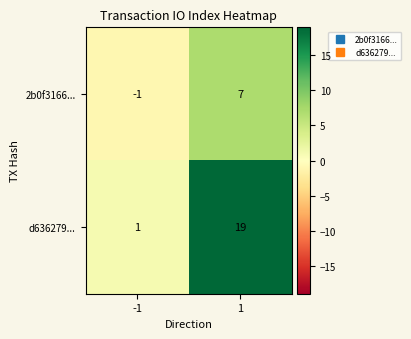

The d636279... series shows 1 at -1. True or false?

True